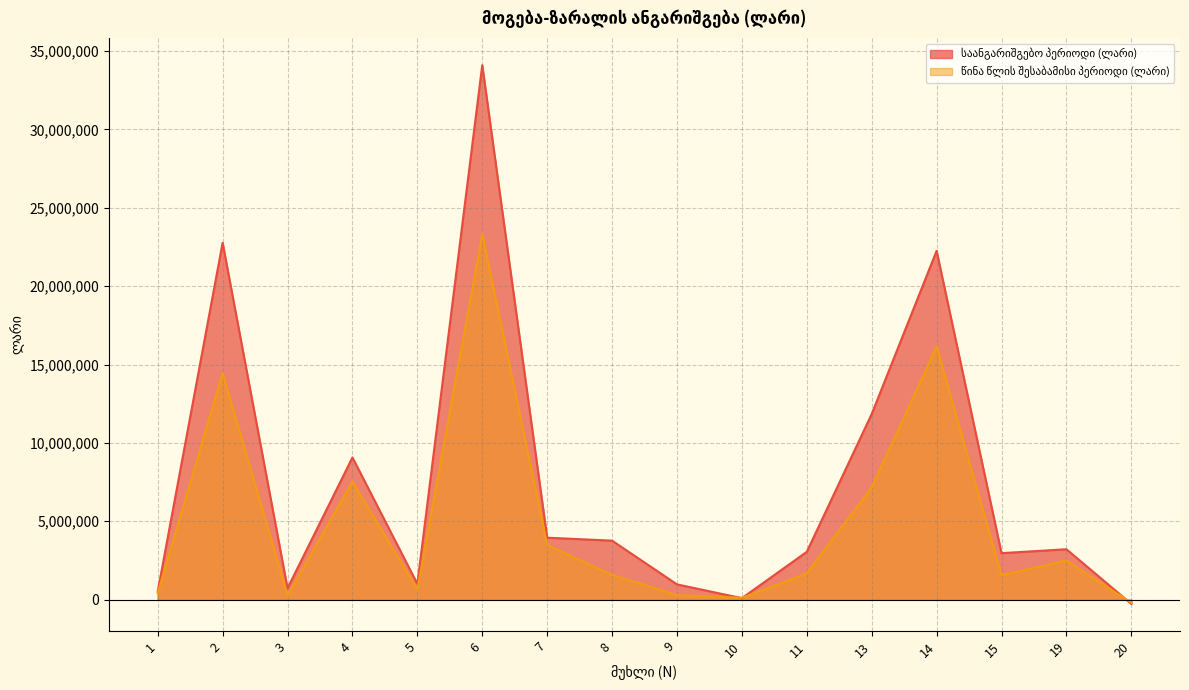

At which label does წინა წლის შესაბამისი პერიოდი (ლარი) first exceed 1679039?

2